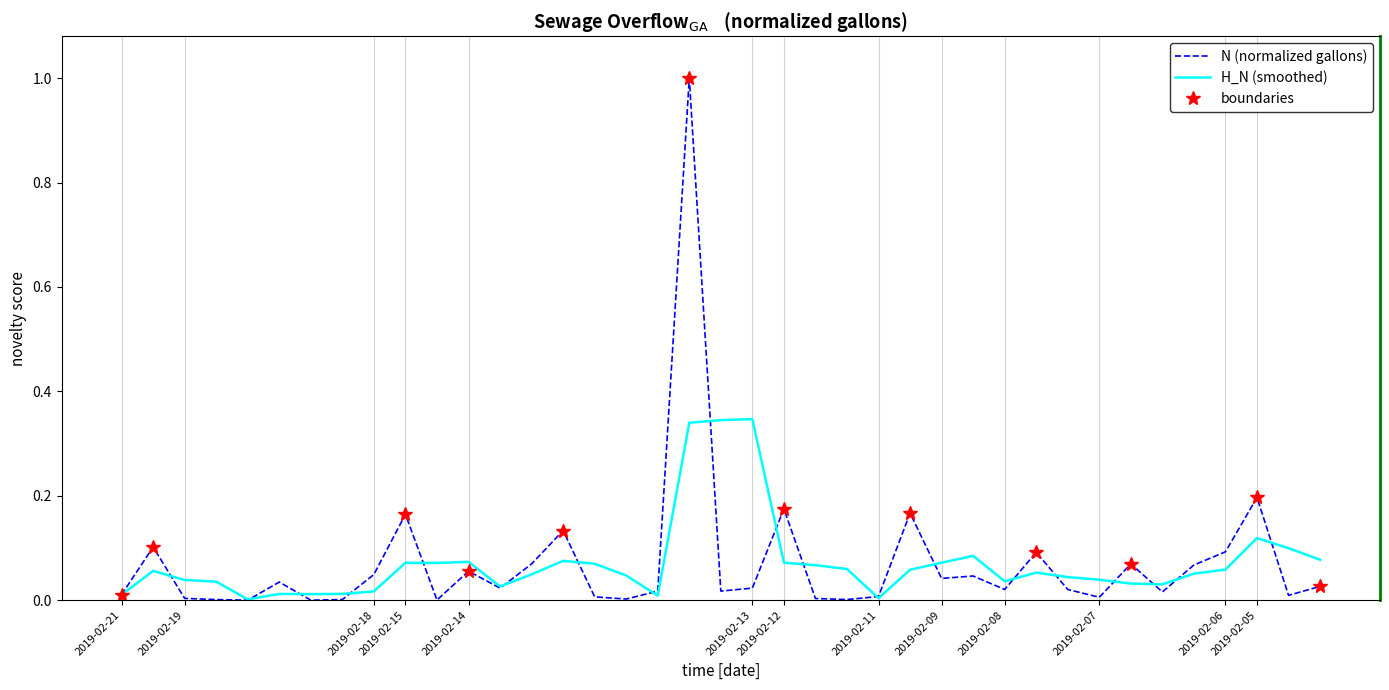

At which category does the chart reach its minimum across all series?

4